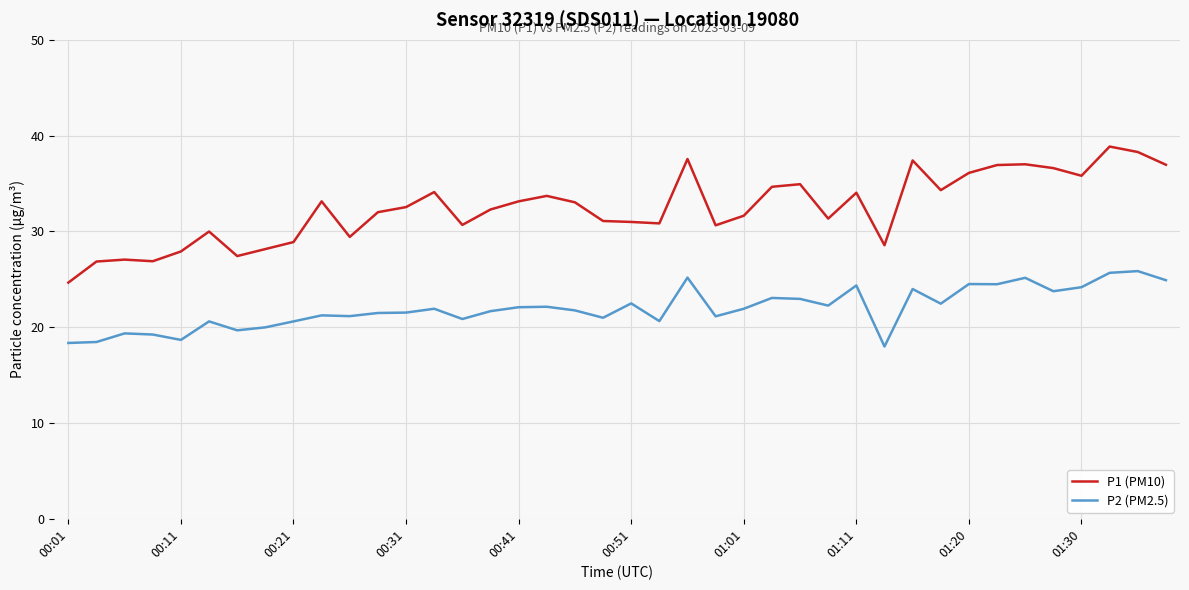

List the series in order of their peak value, lowest first.

P2 (PM2.5), P1 (PM10)